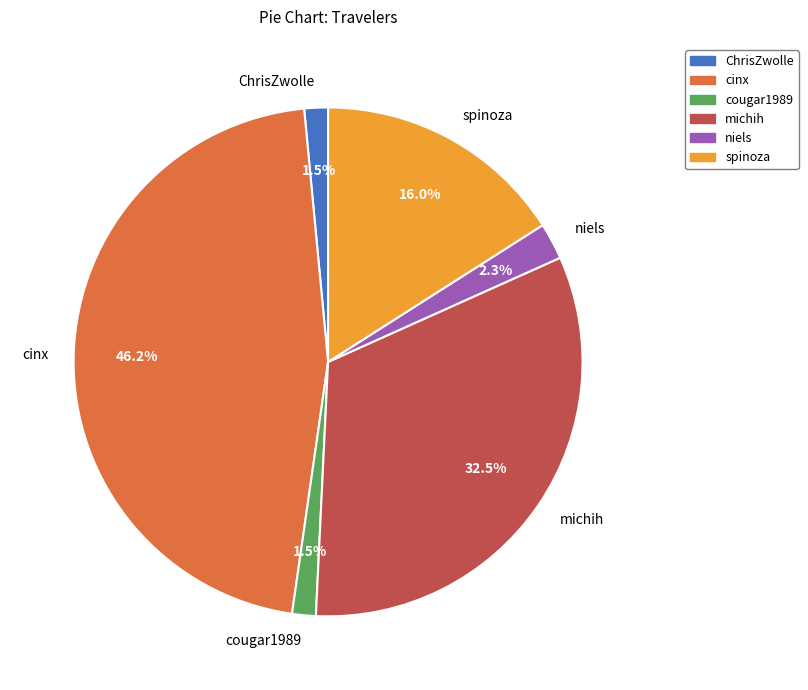

What is the largest slice in the pie chart?

cinx